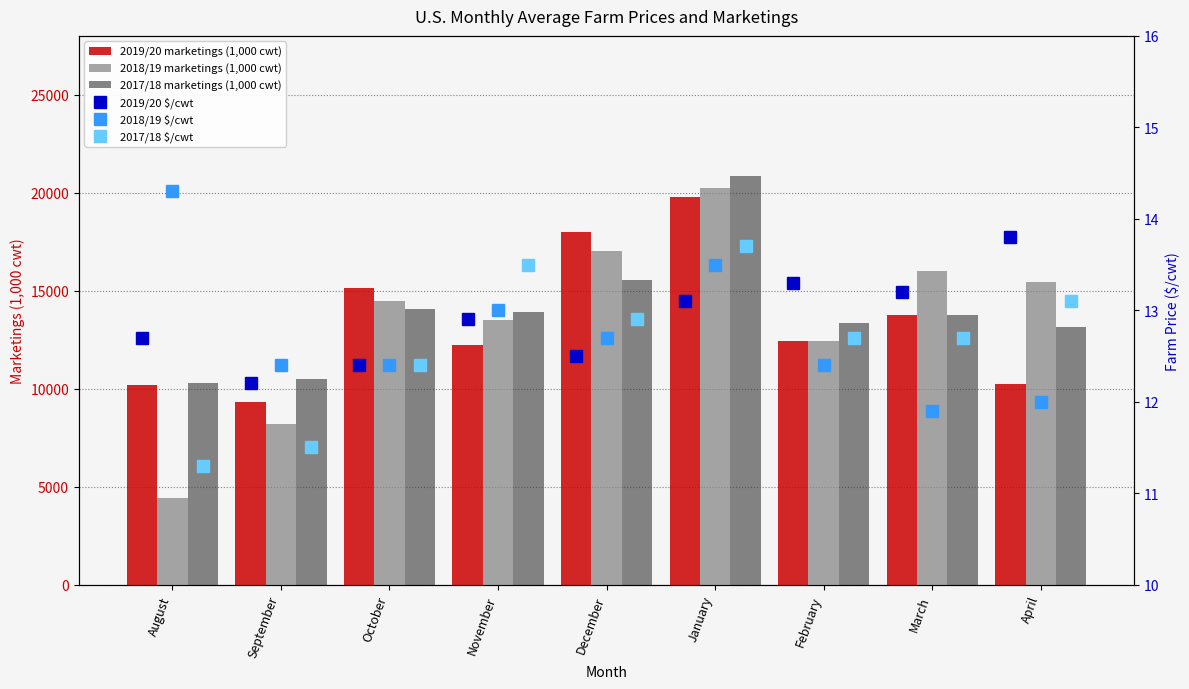

What are all the series names shown in the legend?

2019/20 marketings (1,000 cwt), 2018/19 marketings (1,000 cwt), 2017/18 marketings (1,000 cwt), 2019/20 $/cwt, 2018/19 $/cwt, 2017/18 $/cwt